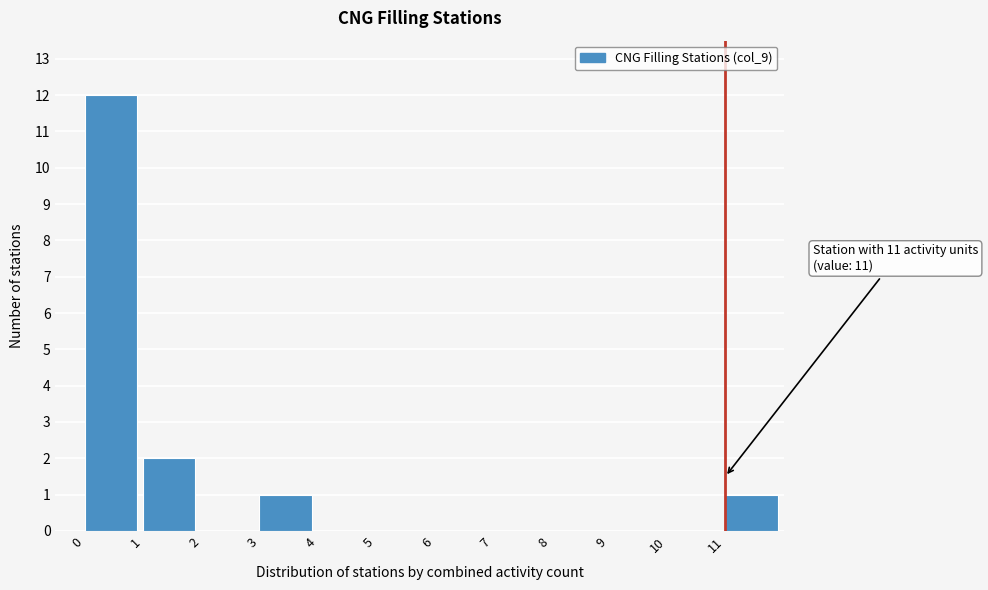

Which range on the x-axis has the tallest bar?

0 to 1